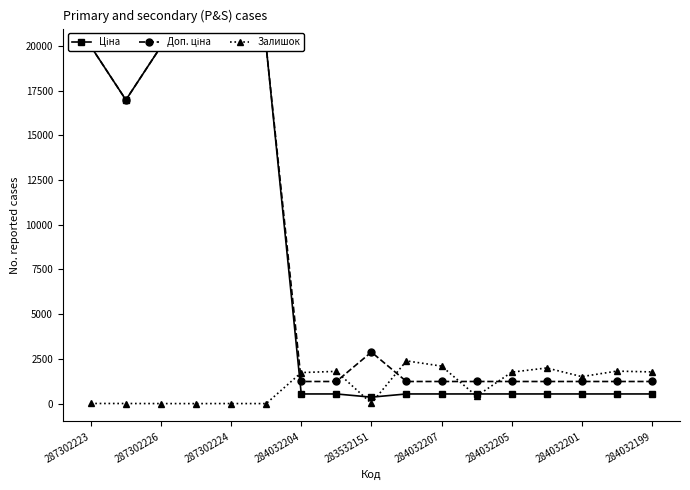

Reading left to right, what are all the values shown in this chart?

Ціна: 19964.2	16976.3	19964.2	19964.2	19964.2	19964.2	539.0	539.0	359.9	539.0	539.0	539.0	539.0	539.0	539.0	539.0	539.0
Доп. ціна: 19964.2	16976.3	19964.2	19964.2	19964.2	19964.2	1235.4	1235.4	2878.8	1235.4	1235.4	1235.4	1235.4	1235.4	1235.4	1235.4	1235.4
Залишок: 7.0	5.0	1.0	0.0	3.0	0.0	1734.0	1802.0	15.0	2388.0	2096.0	417.0	1757.0	1992.0	1508.0	1816.0	1770.0